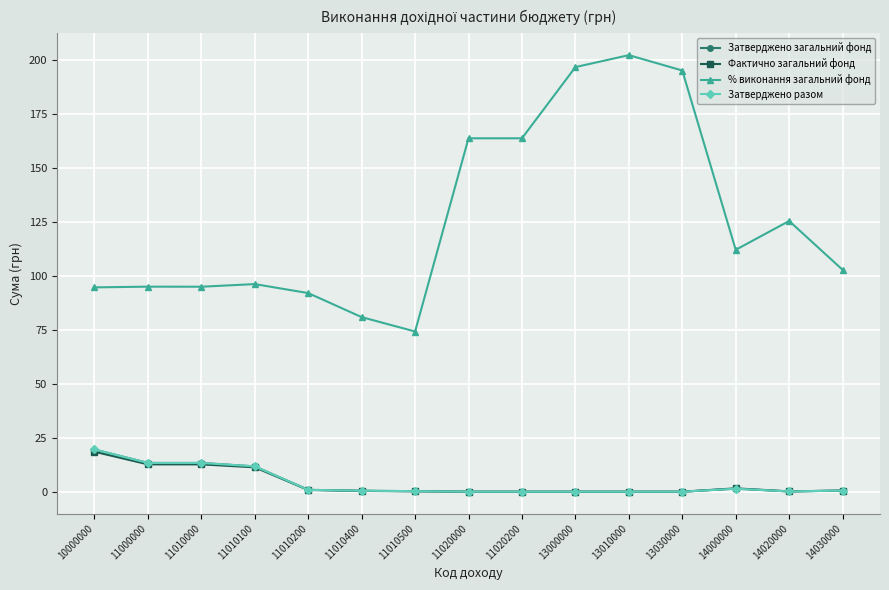

At which label does % виконання загальний фонд reach its minimum?

11010500